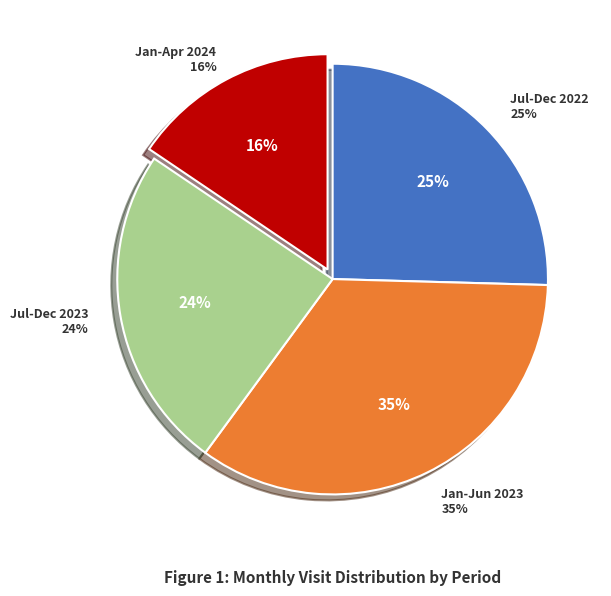

True or false: 2024-03 accounts for 1% of the total.

False